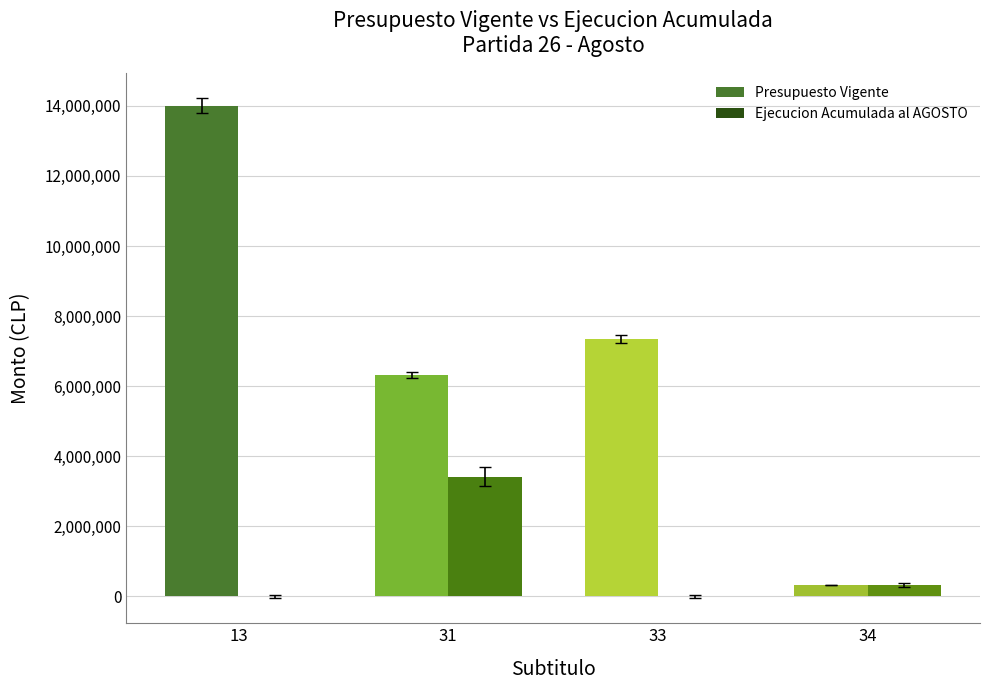

True or false: Presupuesto Vigente has a value of 6323011 at 31.

True